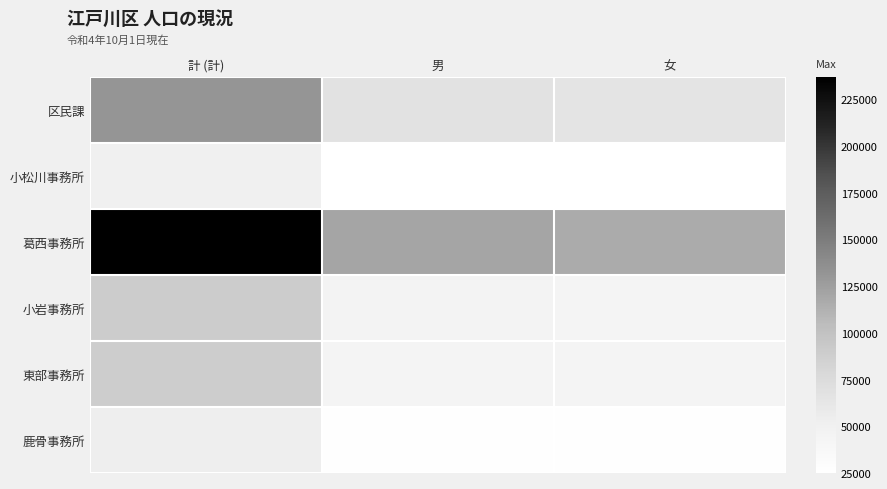

Reading left to right, what are all the values shown in this chart?

区民課: 計 (計)=131491	男=66399	女=65092
小松川事務所: 計 (計)=50666	男=24976	女=25690
葛西事務所: 計 (計)=237037	男=120367	女=116670
小岩事務所: 計 (計)=89836	男=45268	女=44568
東部事務所: 計 (計)=89070	男=44443	女=44627
鹿骨事務所: 計 (計)=53330	男=27059	女=26271